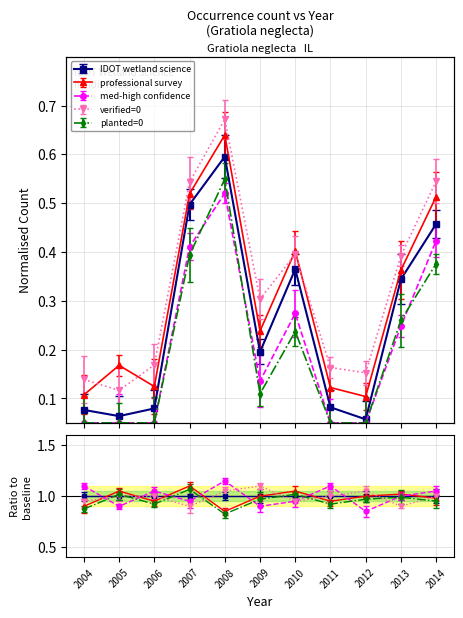

At which category is the sum across all series the highest?

2008